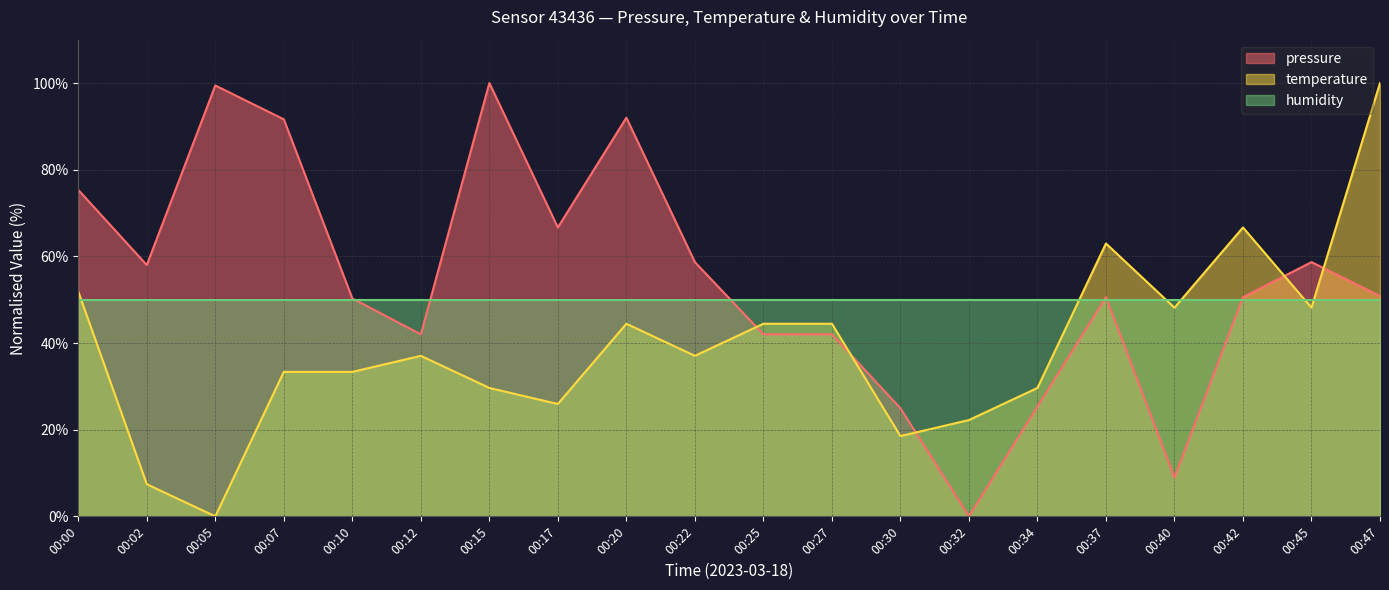

At 00:12, list the series in order from largest to smallest.

humidity, pressure, temperature